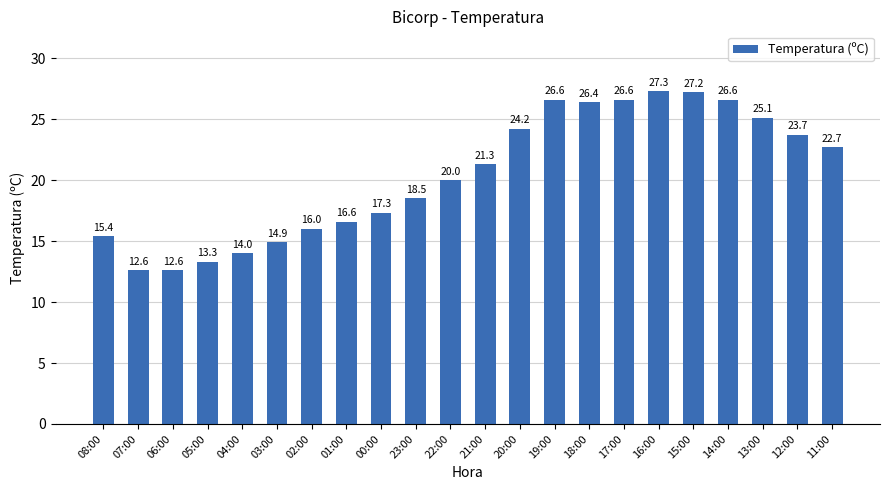

What is the value of the 10th bar from the left?

18.5